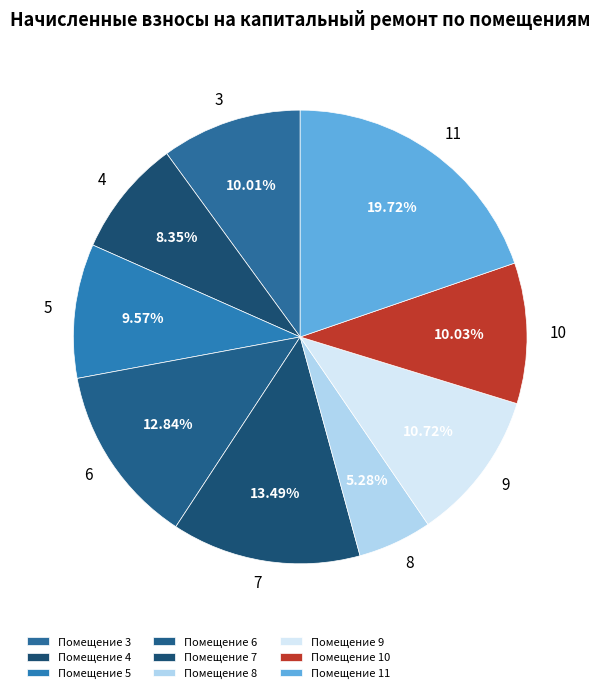

How many segments does this pie chart have?

9